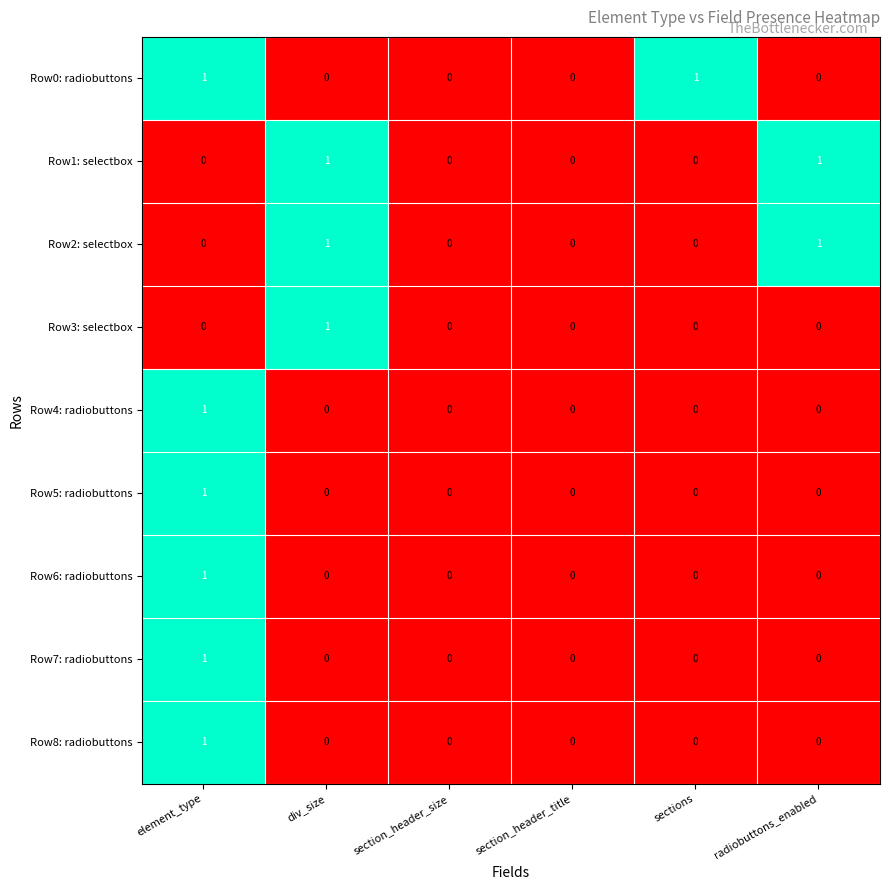

At which category is the sum across all series the highest?

element_type